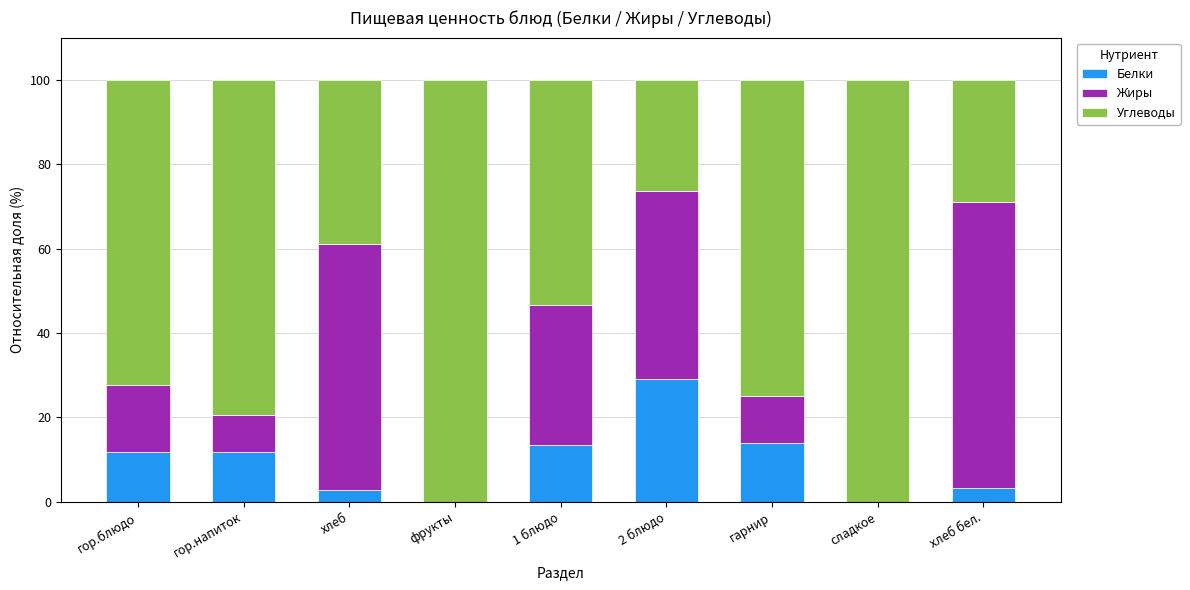

How many values in the Белки series exceed 11?

5